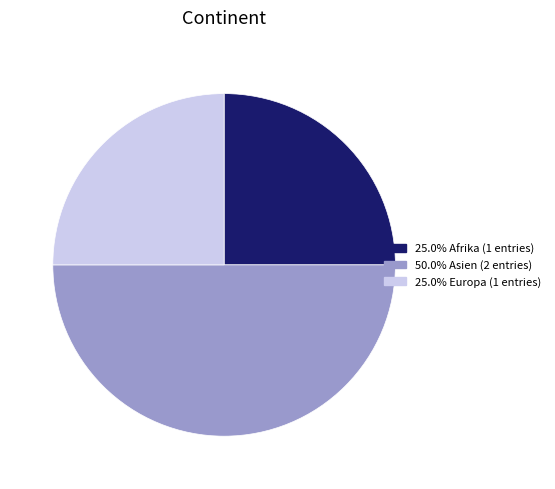

How many segments does this pie chart have?

3